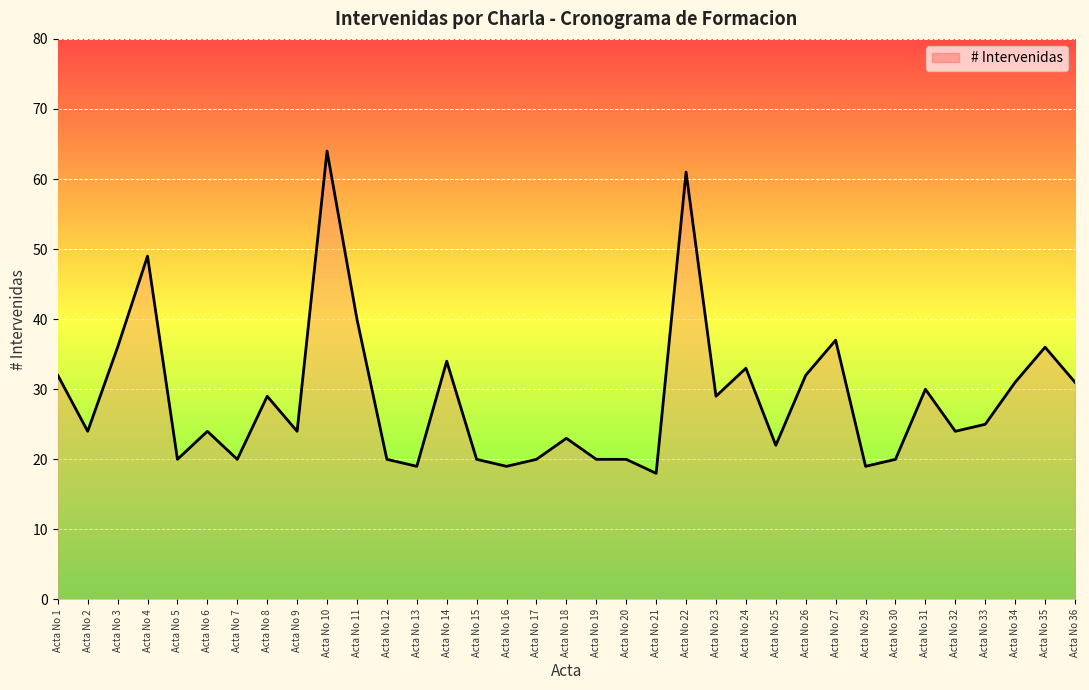

What is the sum of the values at Acta No 6 and Acta No 23?

53